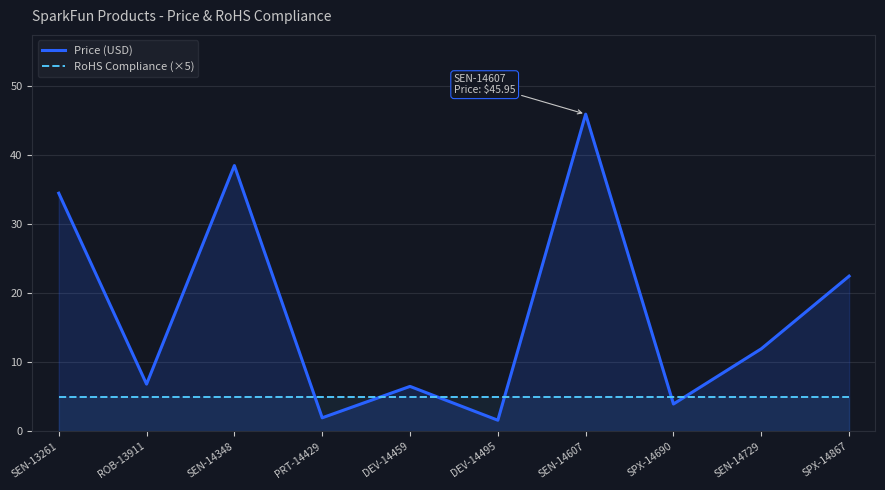

Where is RoHS Compliance (×5) nearest to the value 5?

SEN-13261